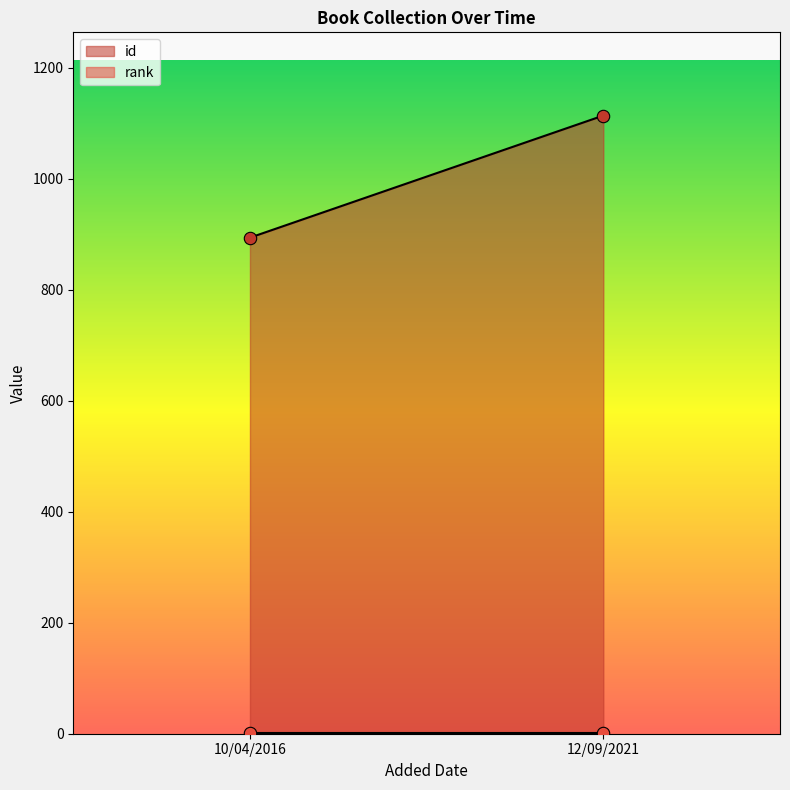

At how many categories does at least one series exceed 571?

2